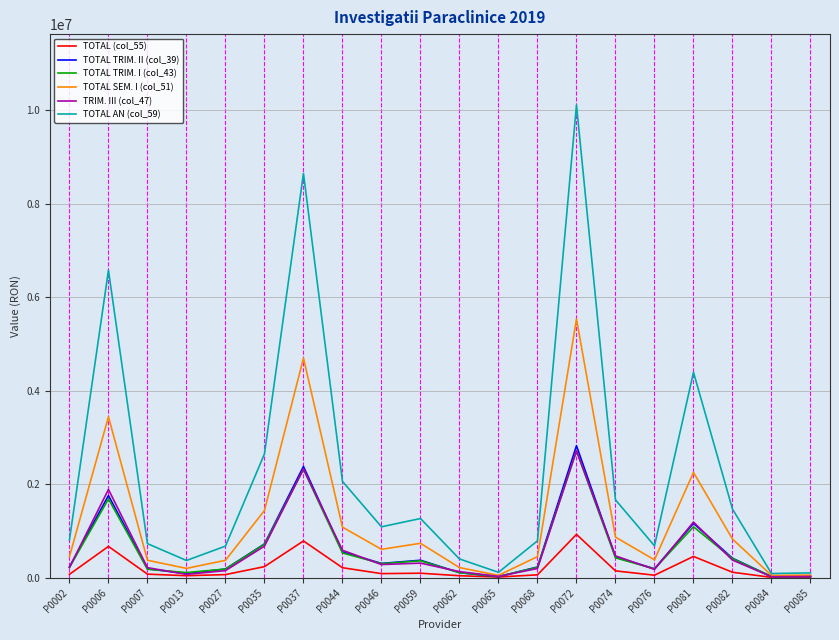

Which series has the largest total across all categories?

TOTAL AN (col_59)